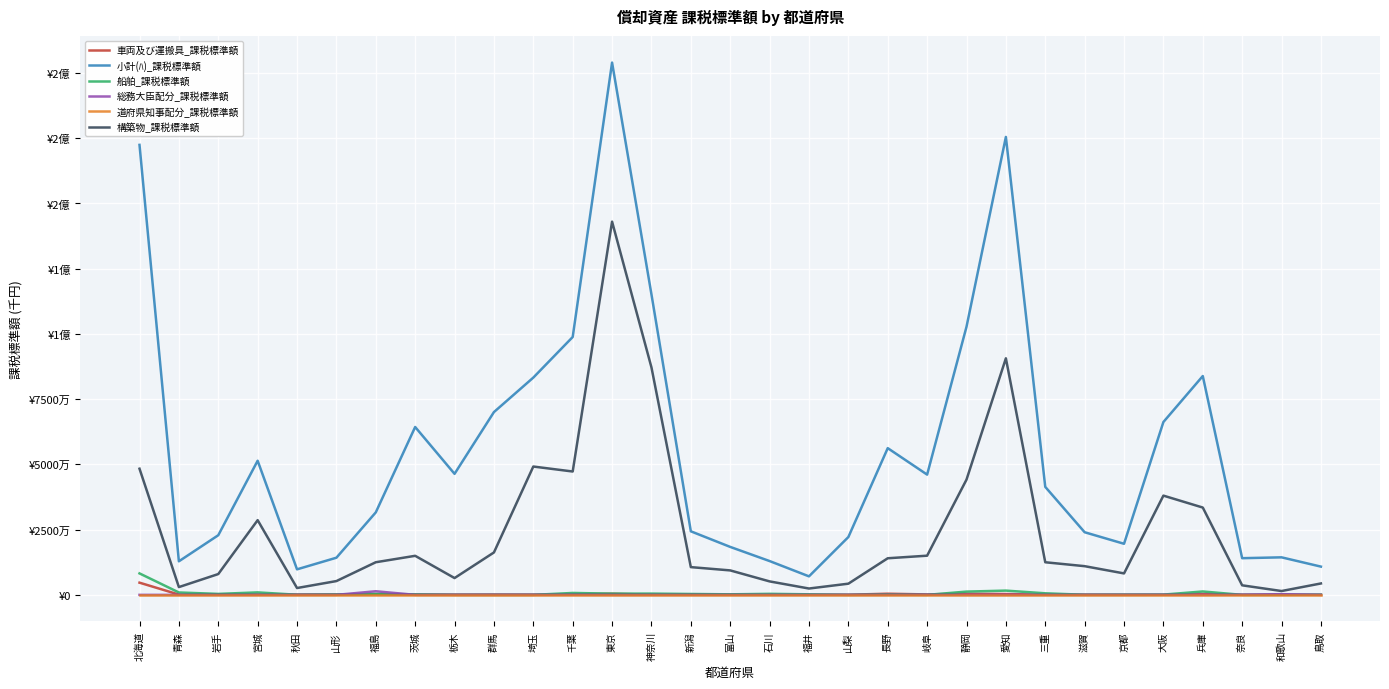

Reading left to right, list all the values displayed in this chart.

車両及び運搬具_課税標準額: 北海道=4673876	青森=104394	岩手=191703	宮城=132308	秋田=121412	山形=149562	福島=187836	茨城=118867	栃木=85690	群馬=114514	埼玉=99693	千葉=182555	東京=421868	神奈川=78608	新潟=167412	富山=99783	石川=36820	福井=38081	山梨=56016	長野=434601	岐阜=170885	静岡=426417	愛知=321019	三重=60946	滋賀=87392	京都=47459	大阪=49493	兵庫=364912	奈良=43478	和歌山=32501	鳥取=27642
小計(ﾊ)_課税標準額: 北海道=172429810	青森=12855636	岩手=22847879	宮城=51391839	秋田=9777964	山形=14233404	福島=31610075	茨城=64323927	栃木=46373758	群馬=70039665	埼玉=83253390	千葉=98808155	東京=203966228	神奈川=115146630	新潟=24352349	富山=18374734	石川=12951368	福井=7091388	山梨=22154811	長野=56216163	岐阜=46077611	静岡=102728166	愛知=175475750	三重=41374401	滋賀=23993539	京都=19572806	大阪=66233512	兵庫=83849474	奈良=14050600	和歌山=14377048	鳥取=10820580
船舶_課税標準額: 北海道=8221852	青森=913622	岩手=367130	宮城=943794	秋田=46053	山形=148039	福島=408495	茨城=195360	栃木=10597	群馬=137	埼玉=0	千葉=728053	東京=463909	神奈川=477336	新潟=339750	富山=204199	石川=392908	福井=210764	山梨=801	長野=124029	岐阜=186	静岡=1247165	愛知=1627436	三重=594009	滋賀=31273	京都=81661	大阪=97272	兵庫=1299377	奈良=0	和歌山=16158	鳥取=87374
総務大臣配分_課税標準額: 北海道=0	青森=0	岩手=0	宮城=0	秋田=0	山形=0	福島=1384773	茨城=0	栃木=0	群馬=0	埼玉=0	千葉=26071	東京=0	神奈川=0	新潟=0	富山=0	石川=0	福井=0	山梨=0	長野=0	岐阜=27174	静岡=0	愛知=2462	三重=0	滋賀=0	京都=0	大阪=23287	兵庫=0	奈良=49619	和歌山=261700	鳥取=0
道府県知事配分_課税標準額: 北海道=0	青森=0	岩手=0	宮城=0	秋田=0	山形=0	福島=0	茨城=0	栃木=0	群馬=0	埼玉=0	千葉=0	東京=0	神奈川=0	新潟=0	富山=0	石川=0	福井=0	山梨=0	長野=0	岐阜=0	静岡=0	愛知=0	三重=0	滋賀=0	京都=0	大阪=0	兵庫=0	奈良=0	和歌山=0	鳥取=0
構築物_課税標準額: 北海道=48340715	青森=2978171	岩手=7970237	宮城=28622592	秋田=2616687	山形=5281507	福島=12500715	茨城=14962440	栃木=6437427	群馬=16248577	埼玉=49171681	千葉=47267766	東京=143008638	神奈川=87161201	新潟=10626800	富山=9369348	石川=5157366	福井=2427393	山梨=4282523	長野=14023510	岐阜=15011106	静岡=44158847	愛知=90638714	三重=12491311	滋賀=10991750	京都=8216680	大阪=38025572	兵庫=33454614	奈良=3655814	和歌山=1466260	鳥取=4368941